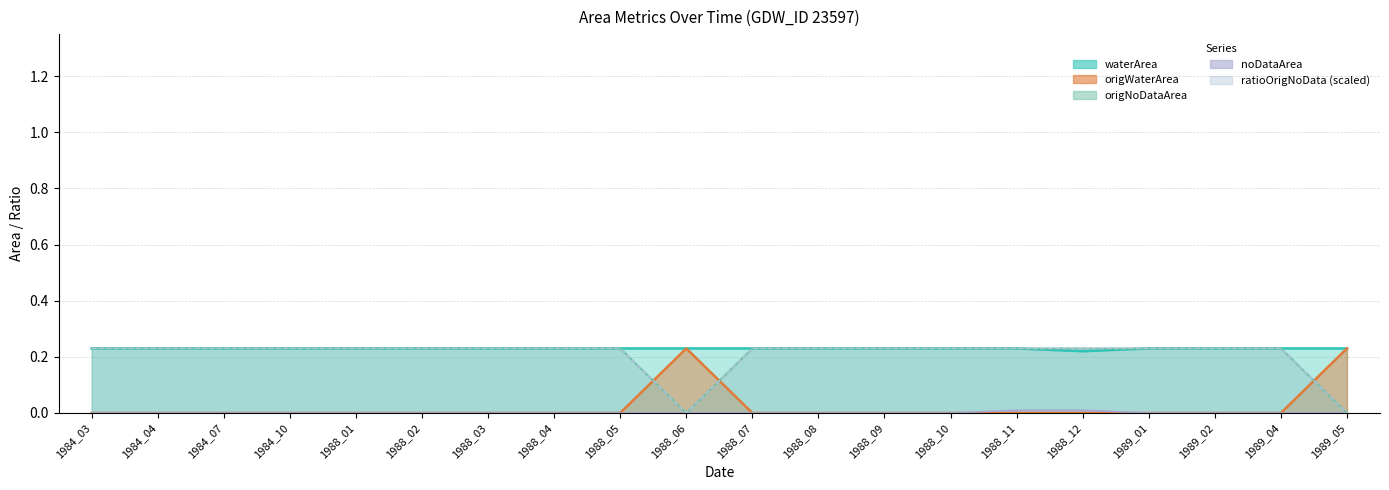

True or false: waterArea has a value of 0.1 at 1988_09.

False